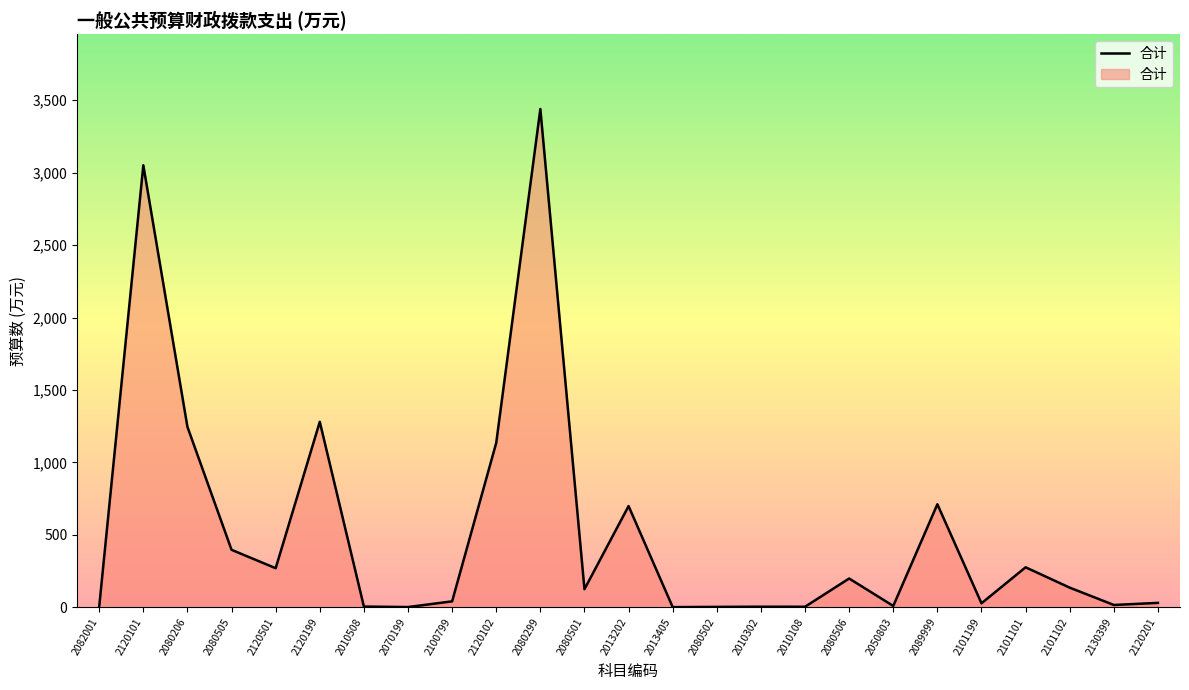

What is the approximate value at 2080505?

396.2